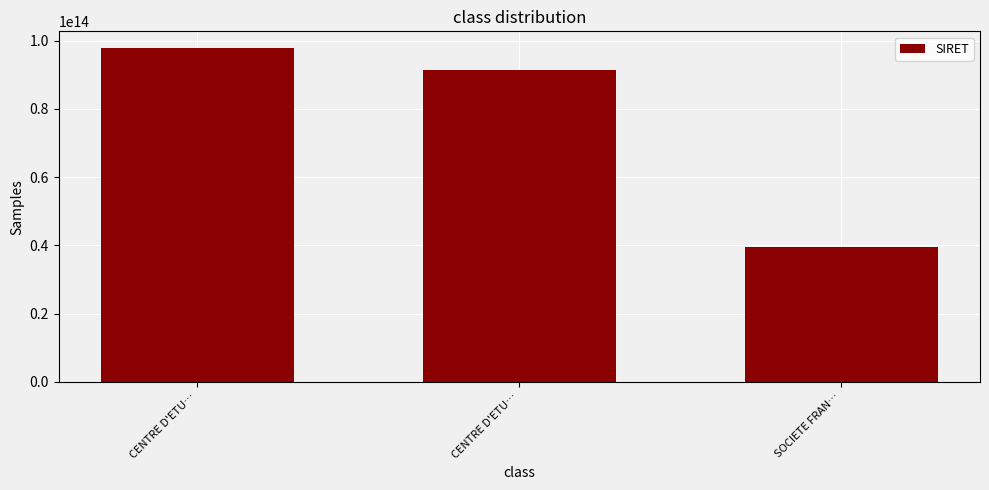

Does the chart contain any negative values?

No